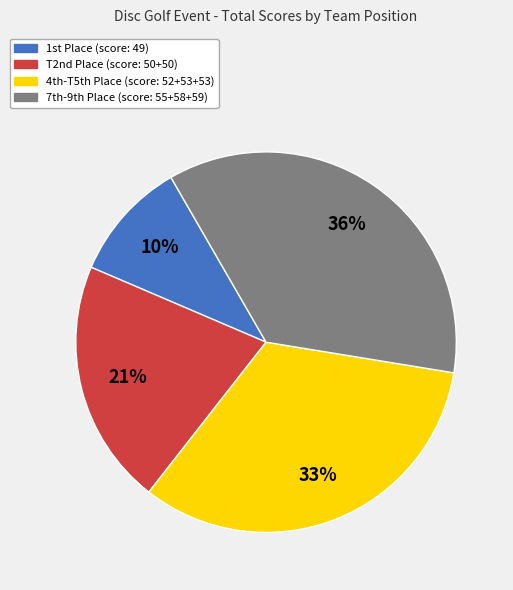

To the nearest percent, what is the difference between the largest and smallest slice percentages?

26%